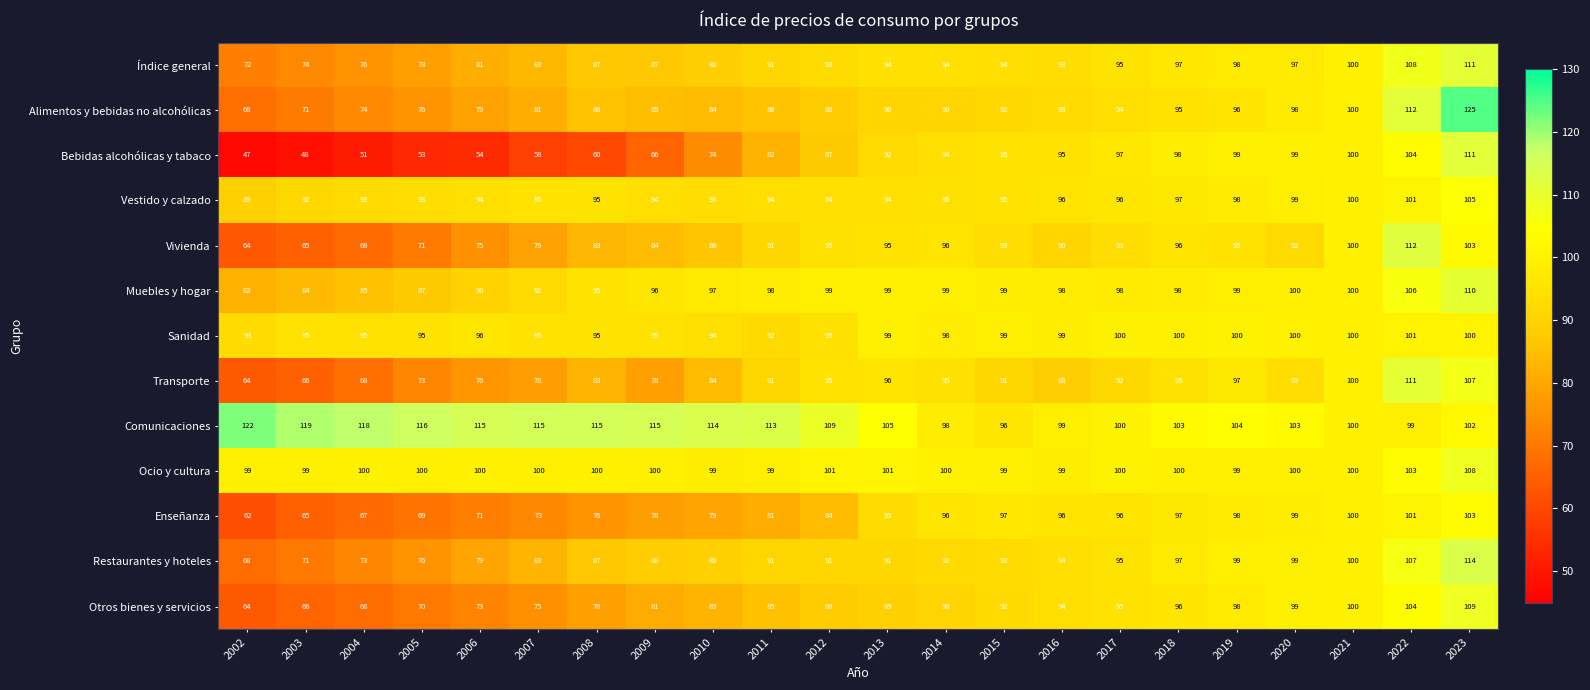

What is the sum of the Bebidas alcohólicas y tabaco values at 2019 and 2004?

150